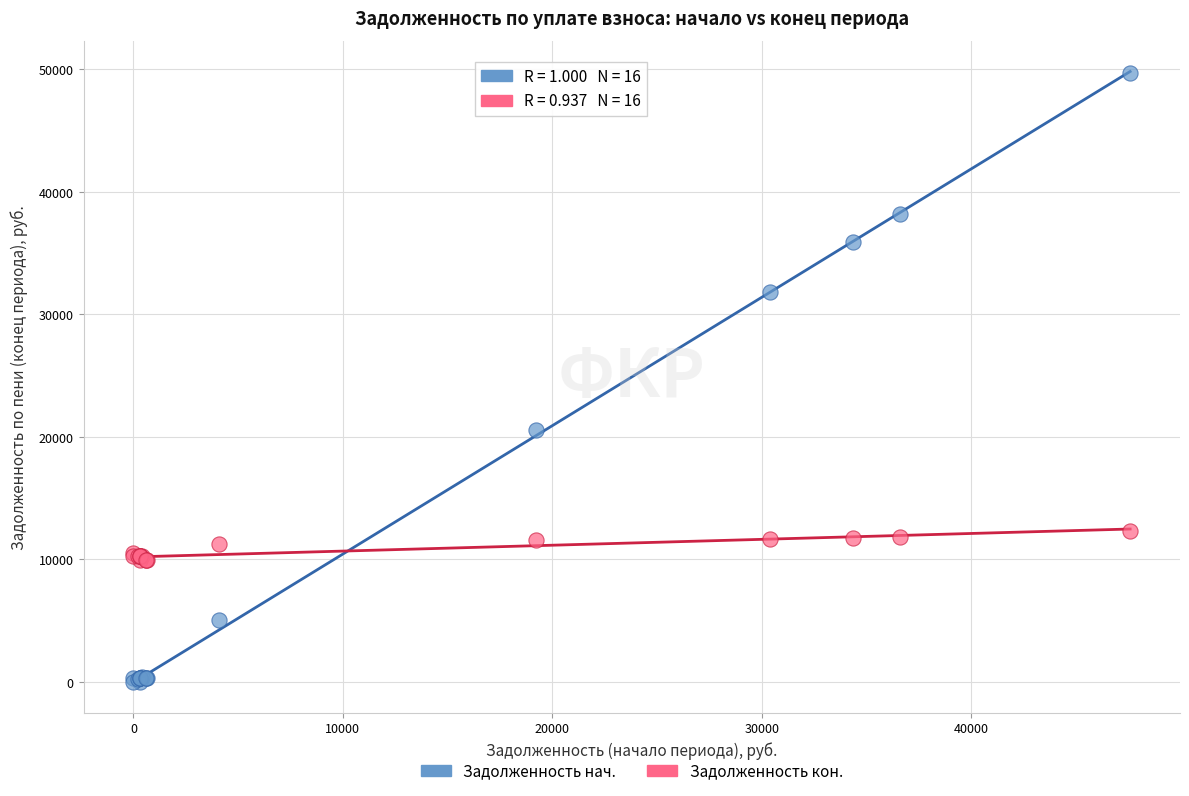

Across all series, what Y value is closest to 24846?

20549.3